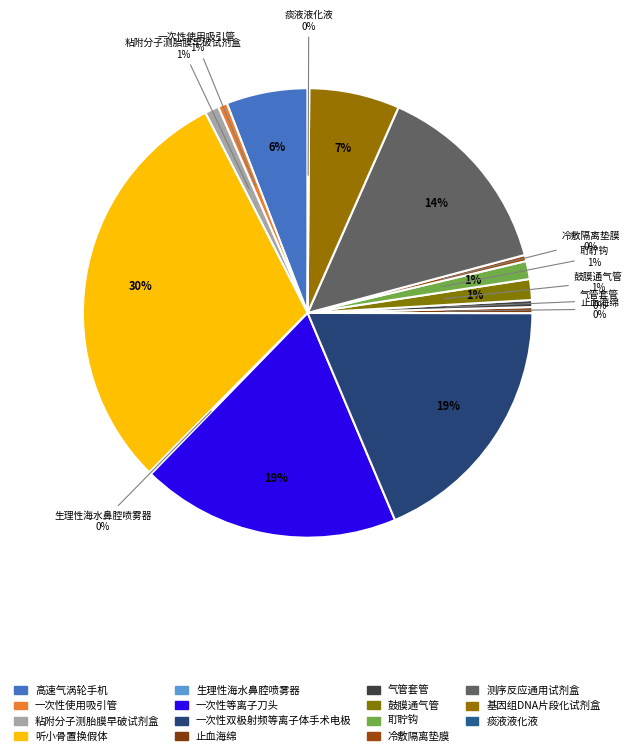

To the nearest percent, what is the combined percentage of 耵聍钩 and 鼓膜通气管?

3%